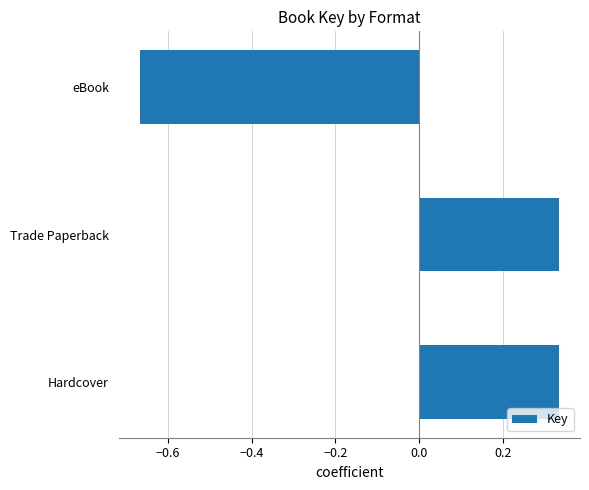

What is the difference between the second highest and minimum values?

1.0